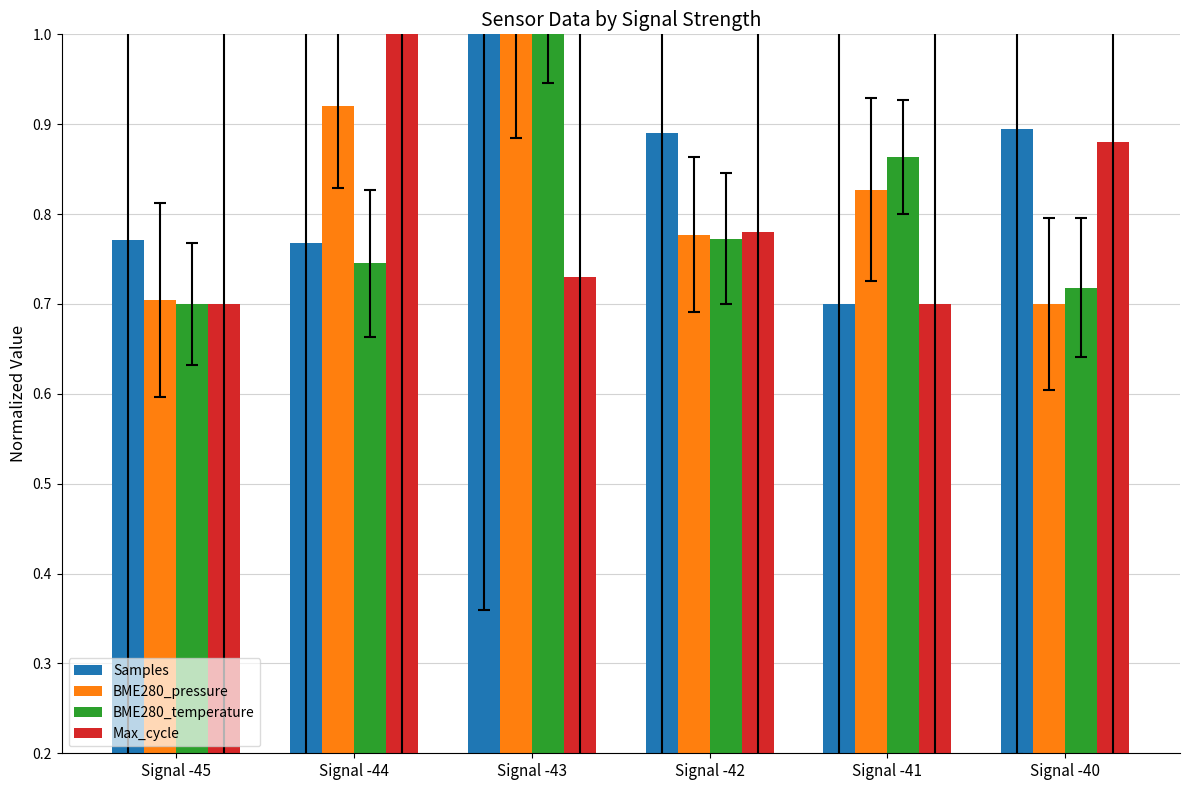

What is the sum of the BME280_temperature values at Signal -45 and Signal -41?

1.6